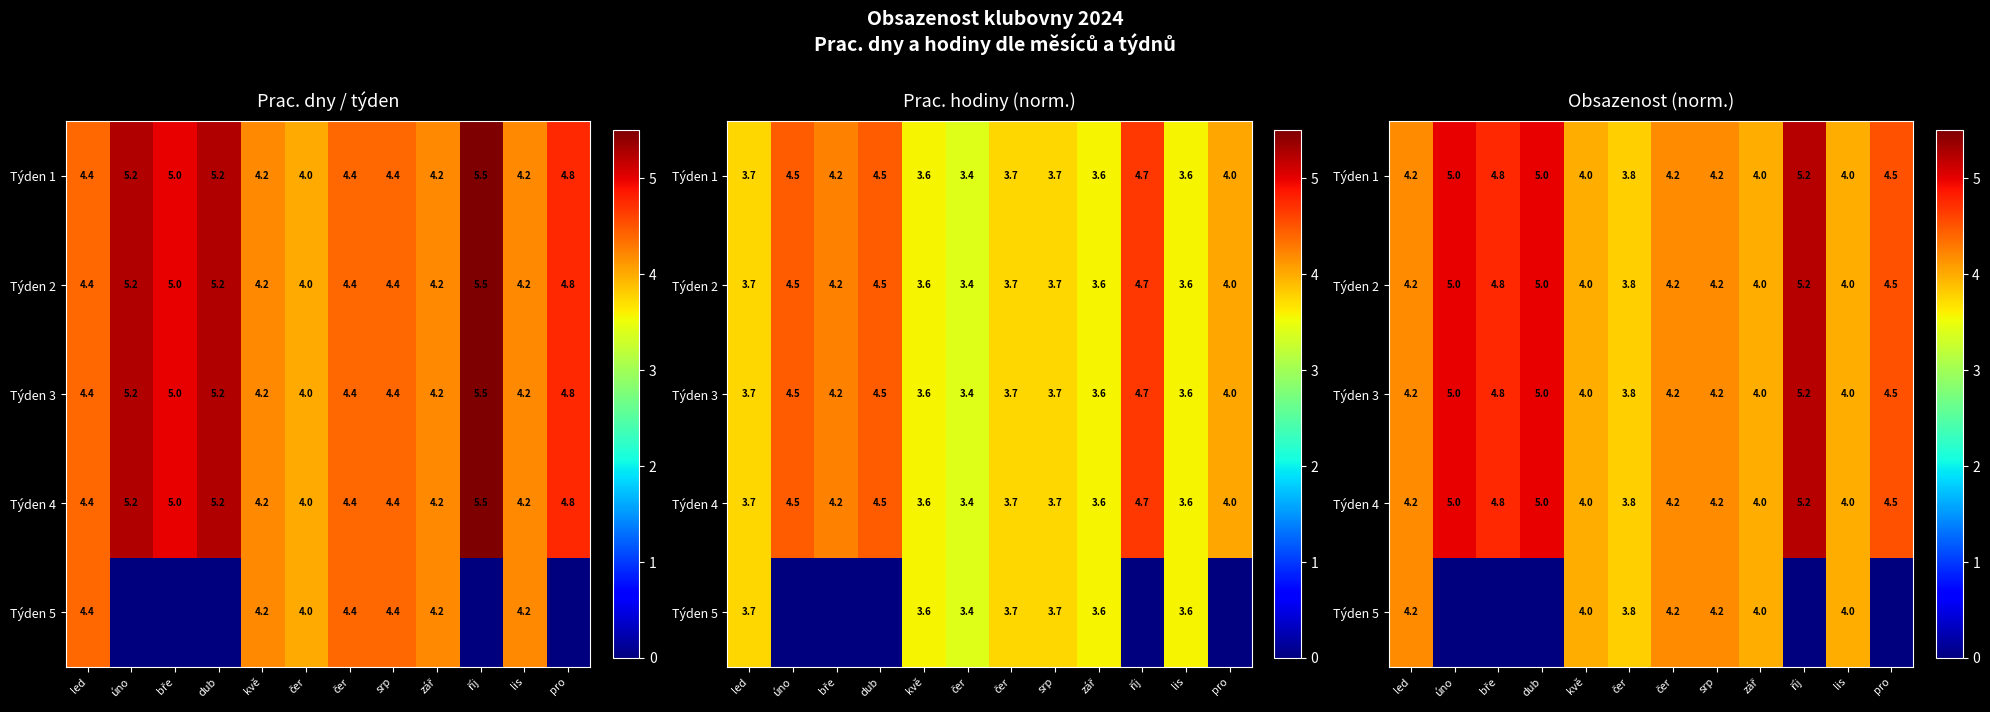

Rank the series at srp from highest to lowest value.

Týden 1, Týden 2, Týden 3, Týden 4, Týden 5